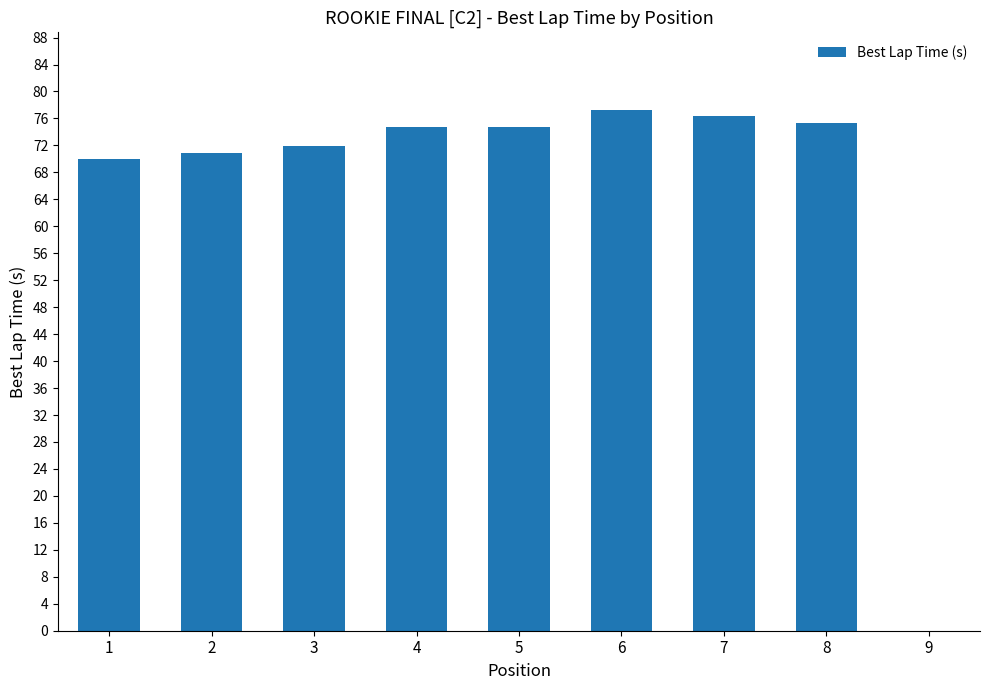

Where does the data first go above 74?

4